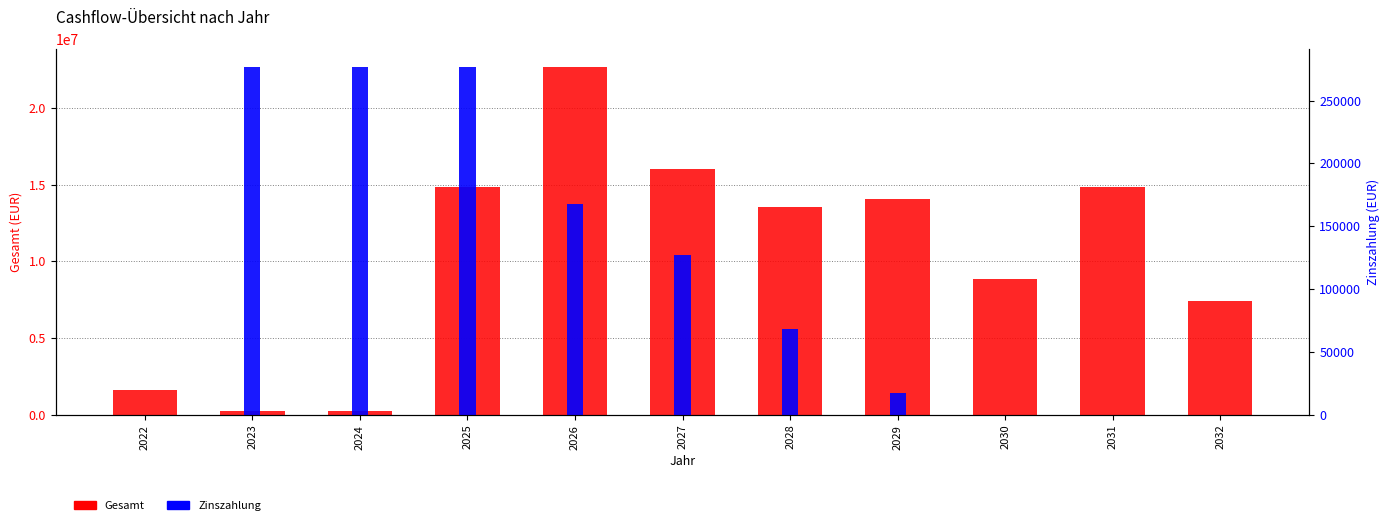

What is the value of the Gesamt bar at the 1st from the left?

1617976.8